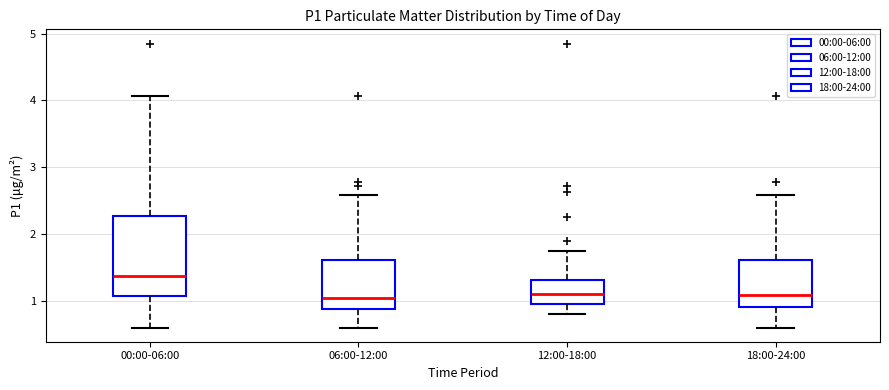

Where does the upper whisker of the box for 00:00-06:00 end on the y-axis? The values are not printed on the chart, so give them approximately, as read against the axis.

4.1